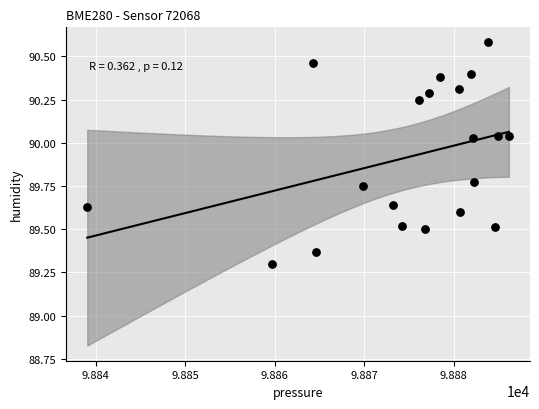

What Y value in the scatter plot is closest to 89?

89.3